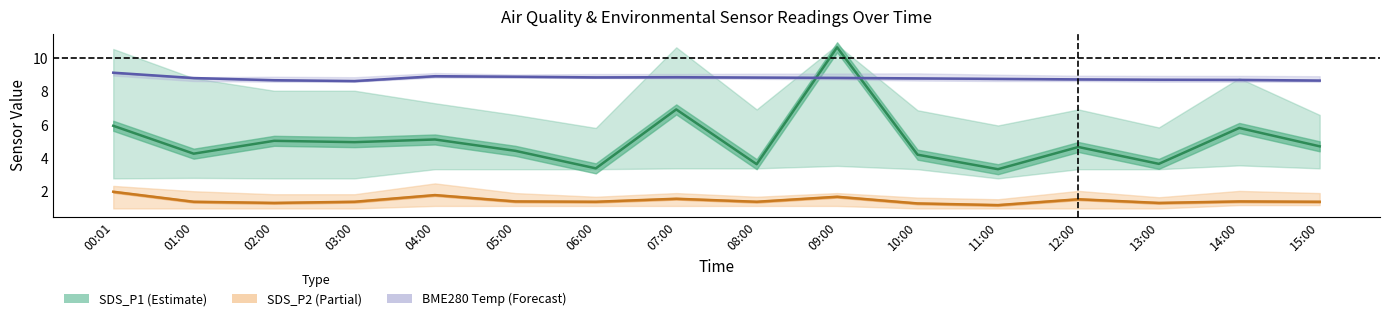

Does the chart have visible grid lines?

No